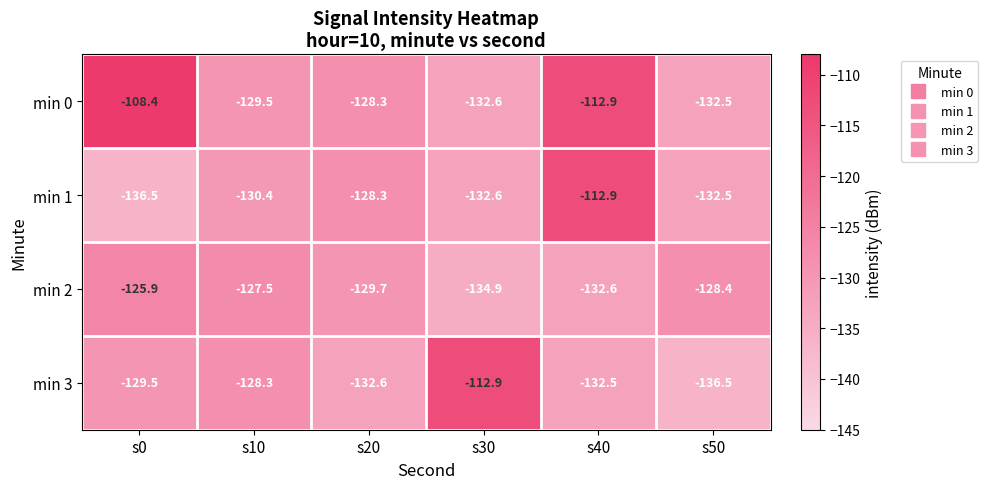

What is the maximum value shown in the chart?

-108.4